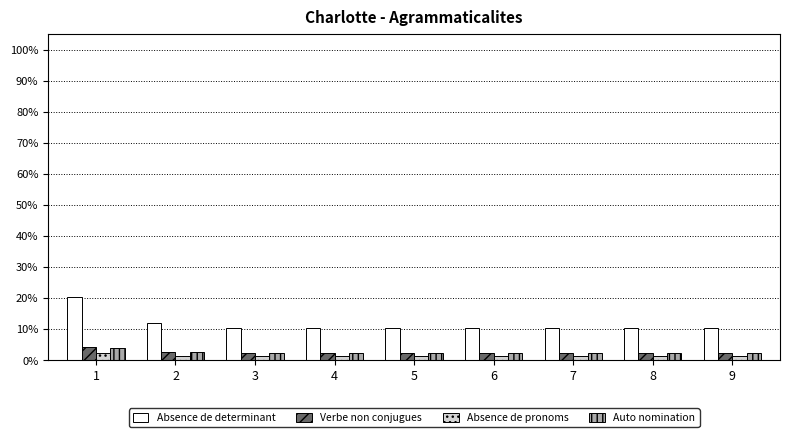

Rank the series at 3 from lowest to highest value.

Absence de pronoms, Auto nomination, Verbe non conjugues, Absence de determinant